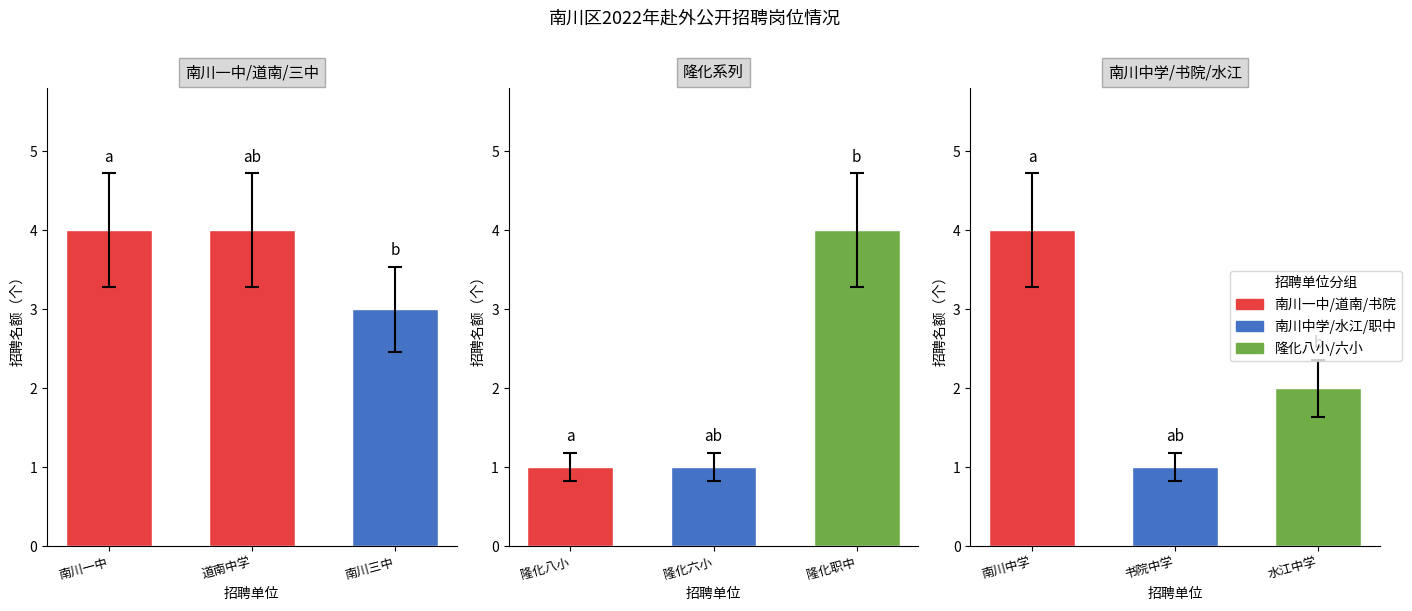

What value does the 南川一中/道南/三中 series have at 南川三中?

3